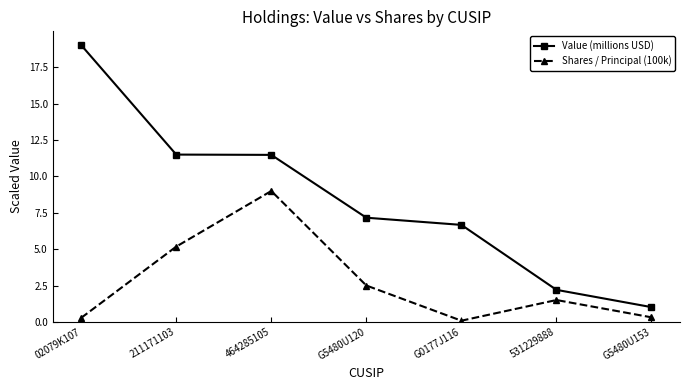

Which series has the largest range (max minus min)?

Value (millions USD)